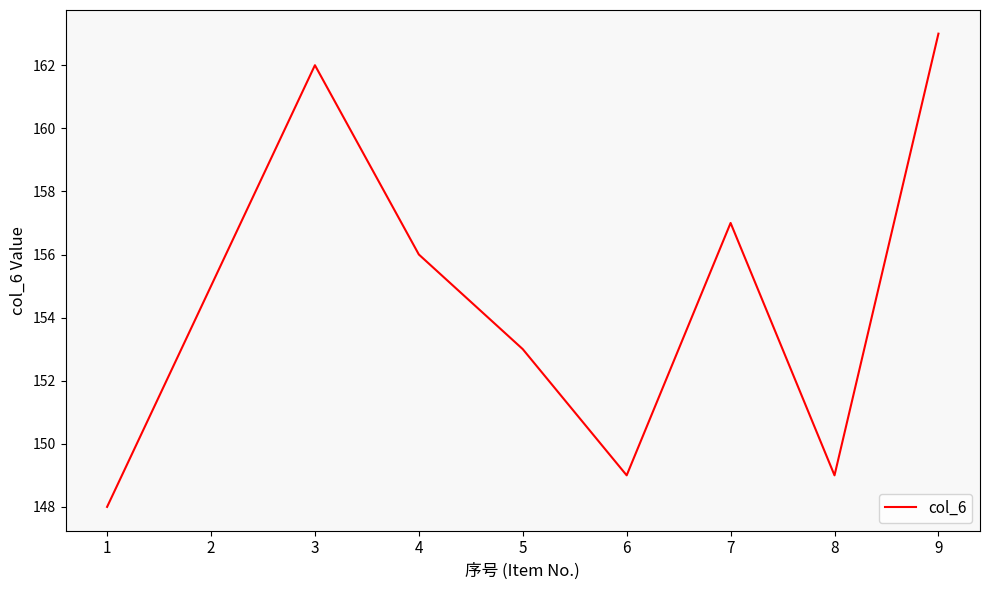

At which category does the chart reach its minimum across all series?

1